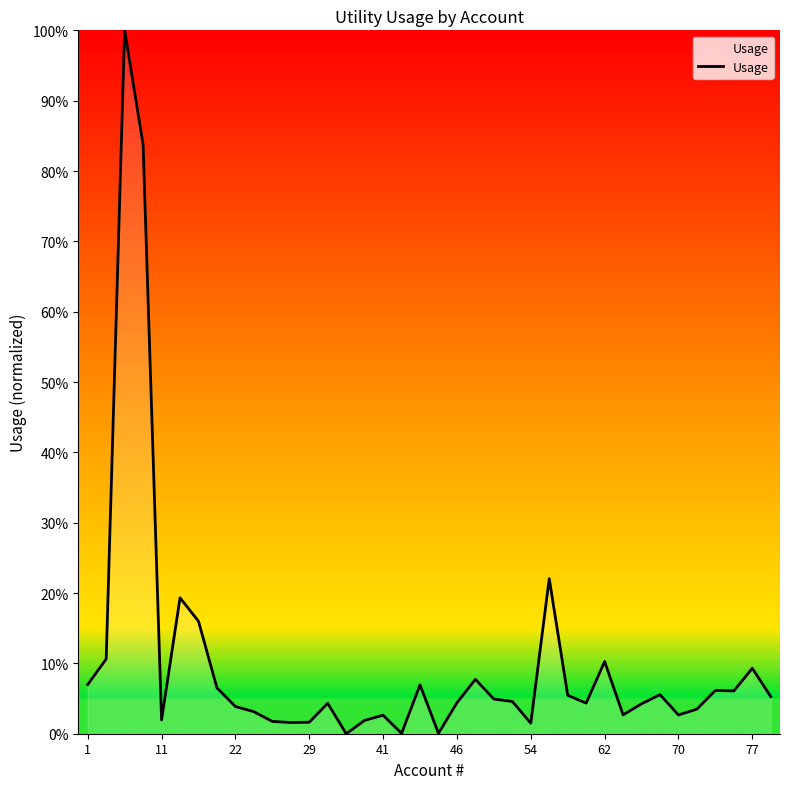

What is the maximum value shown in the chart?

100.0